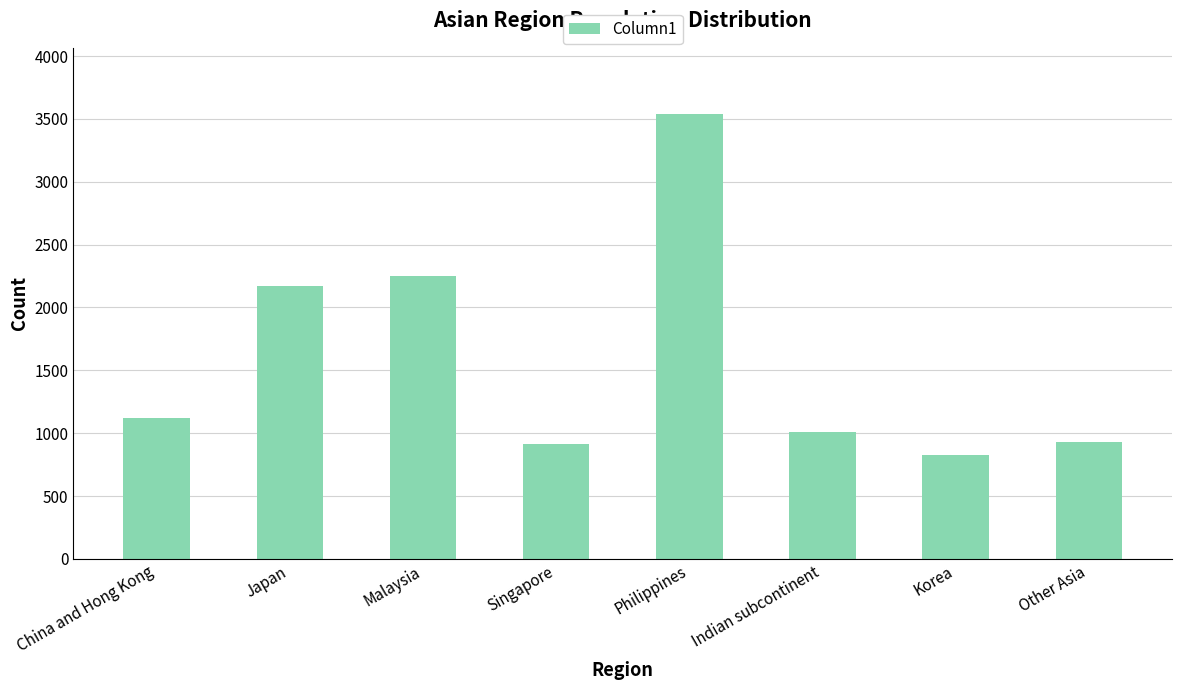

Read the value at Korea.

828